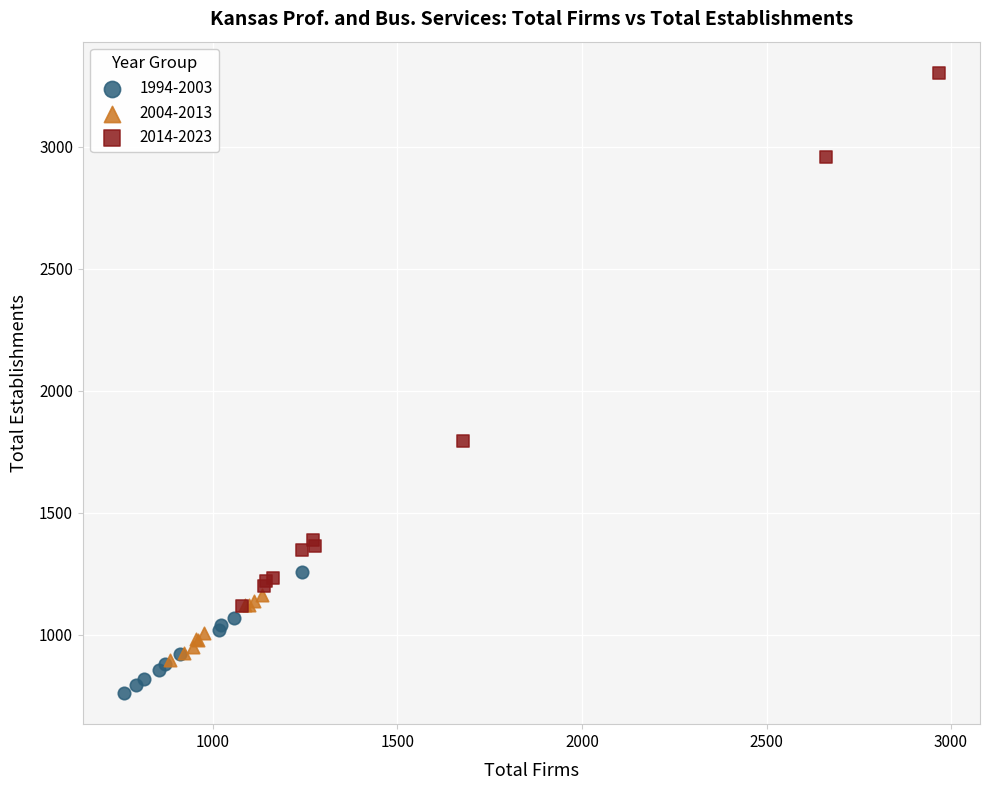

Which series contains the lowest Y value?

1994-2003